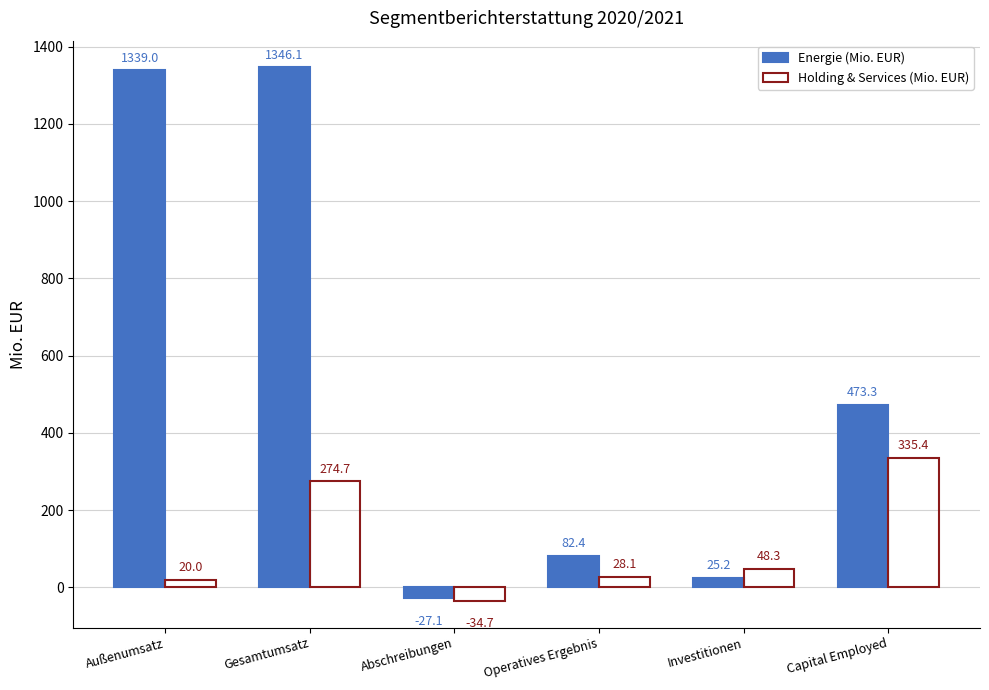

What is the label of the 4th bar from the right?

Abschreibungen